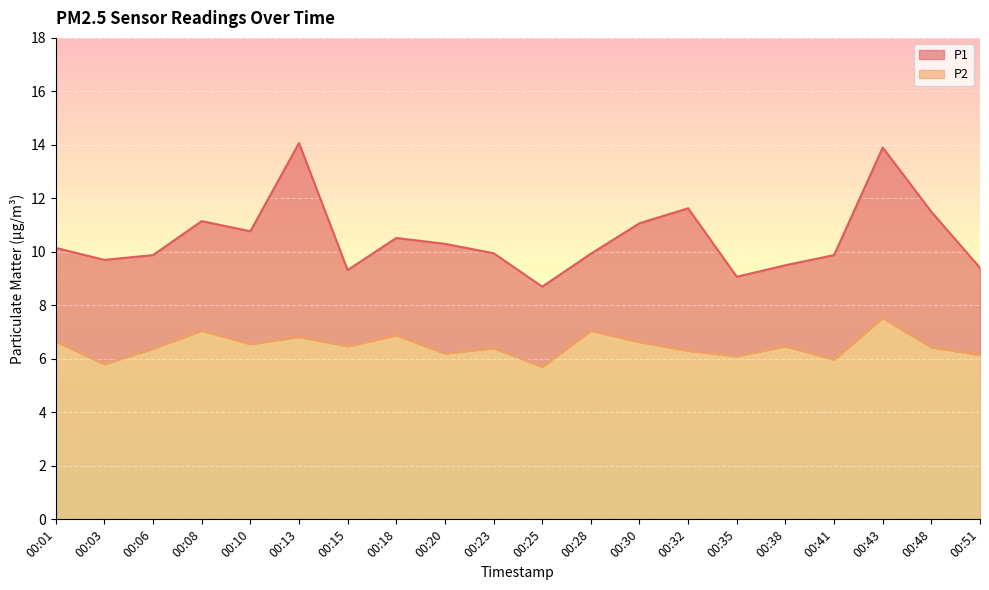

Is the value of P1 at 00:03 greater than the value of P2 at 00:01?

Yes